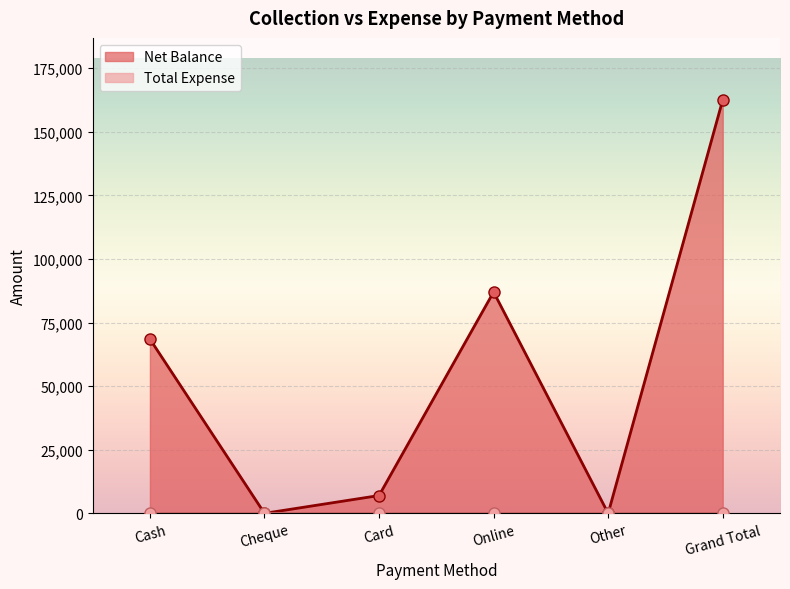

How many values are above zero?

4